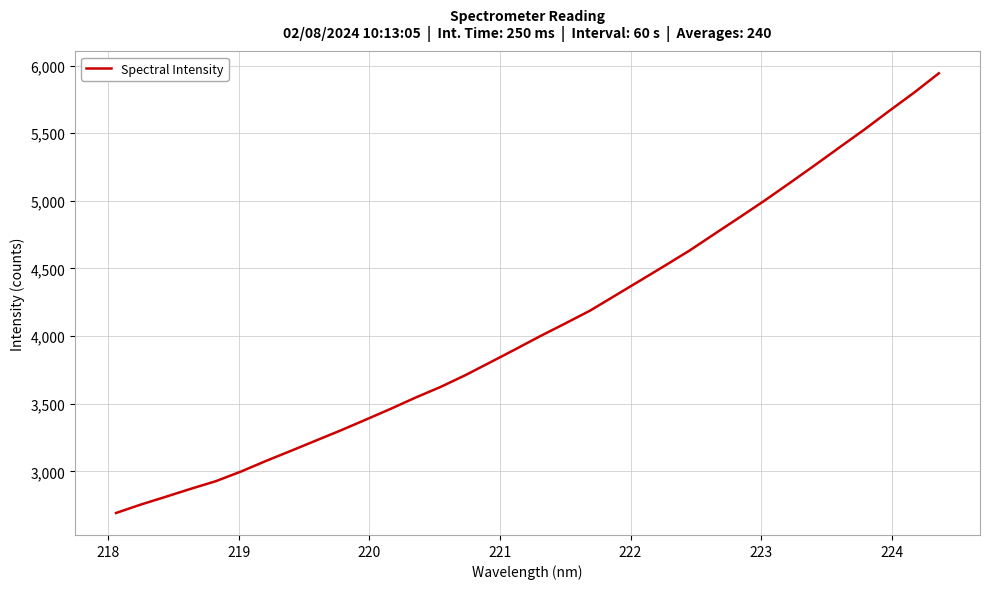

What is the difference between the maximum and minimum values?

3251.0